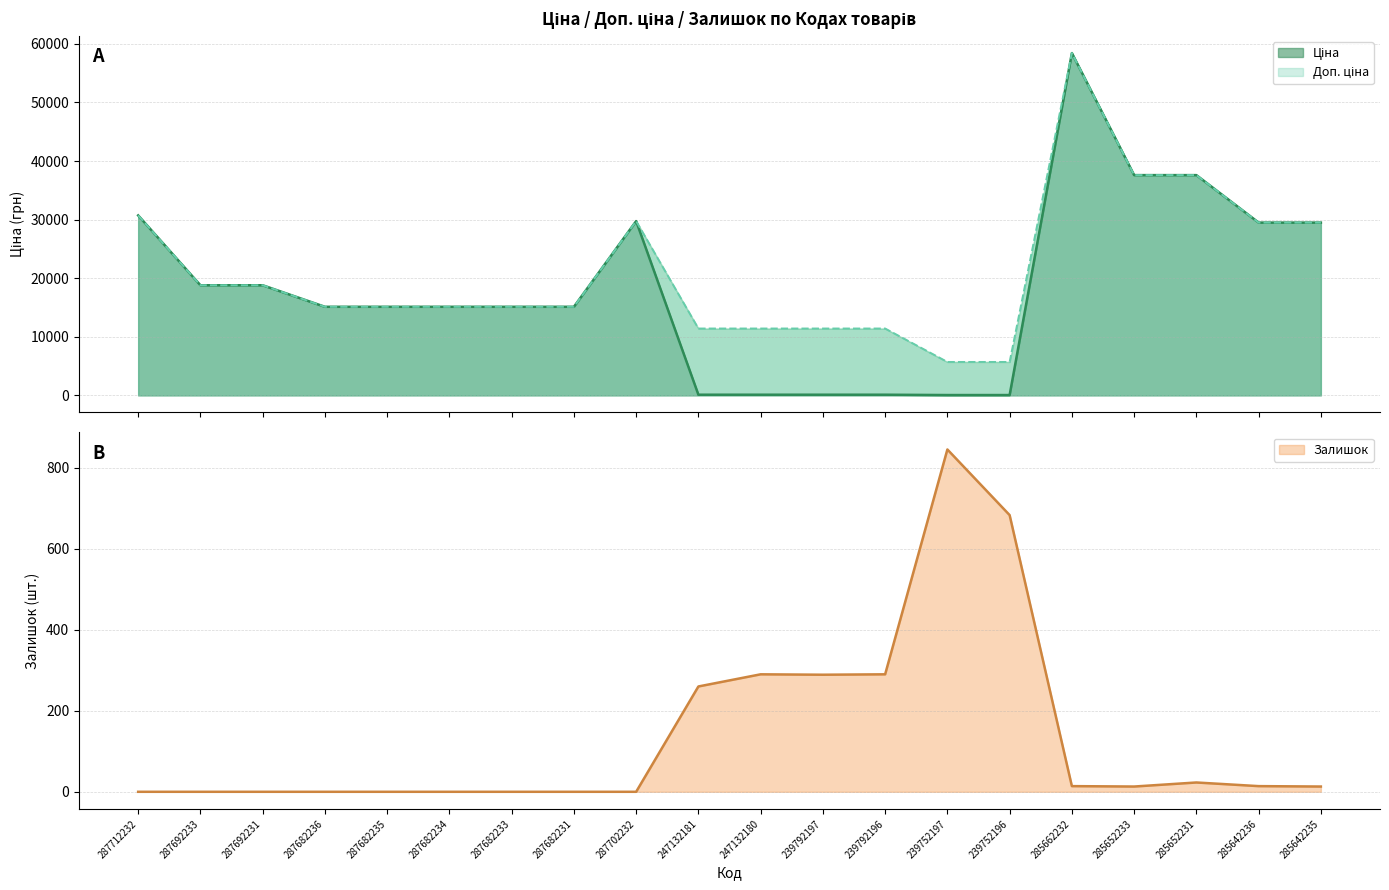

After their last crossing, which series has the higher values: Ціна or Залишок?

Ціна